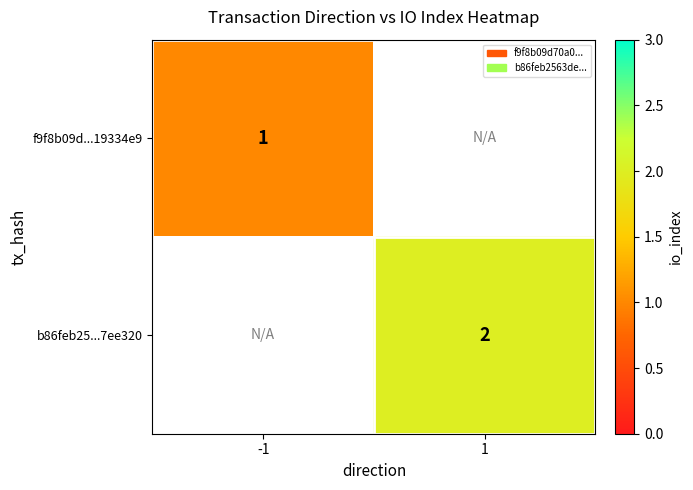

At how many categories does at least one series exceed 1?

1